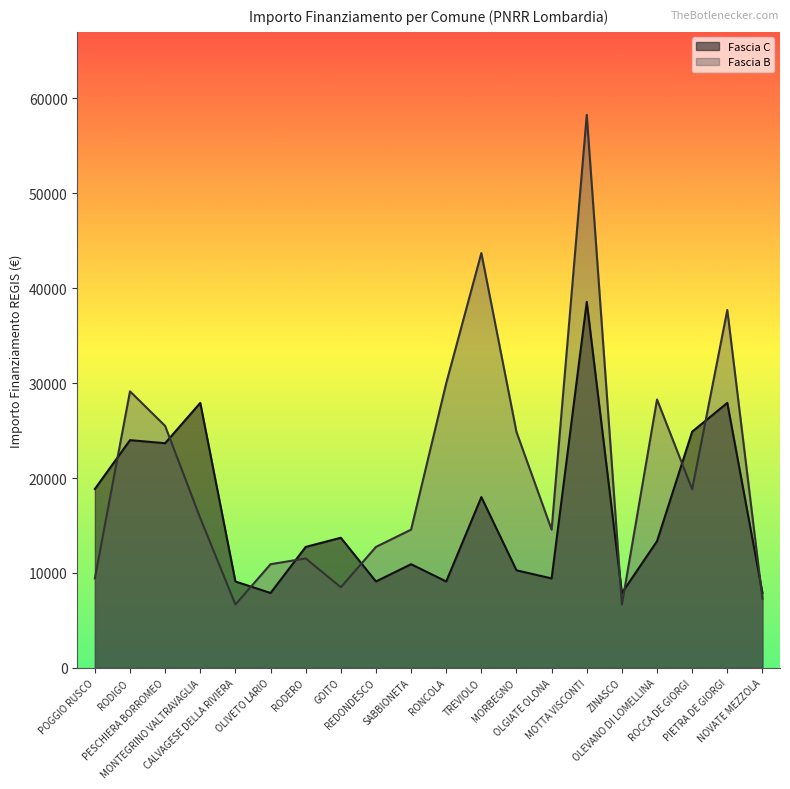

What is the spread (max minus min) of values at MOTTA VISCONTI?

19707